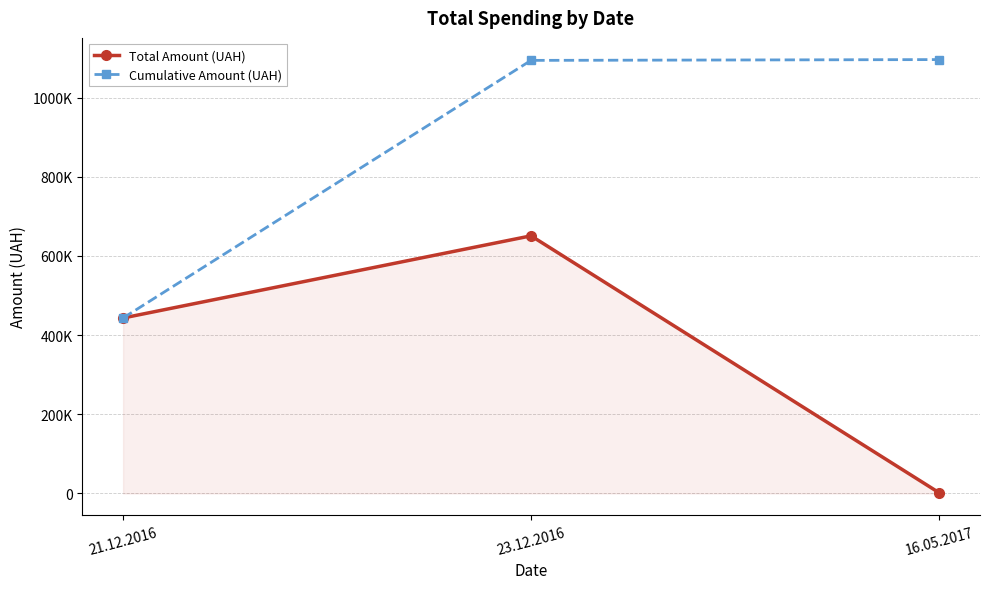

Which series changed the most between 21.12.2016 and 23.12.2016?

Cumulative Amount (UAH)